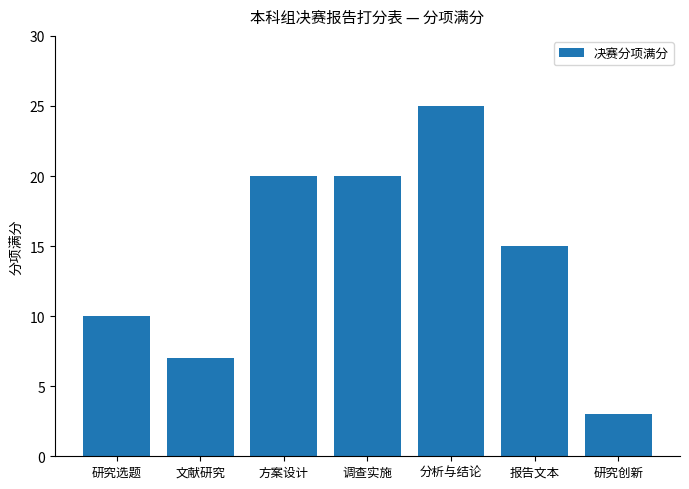

What value does the data have at 分析与结论, to the nearest 5?

25